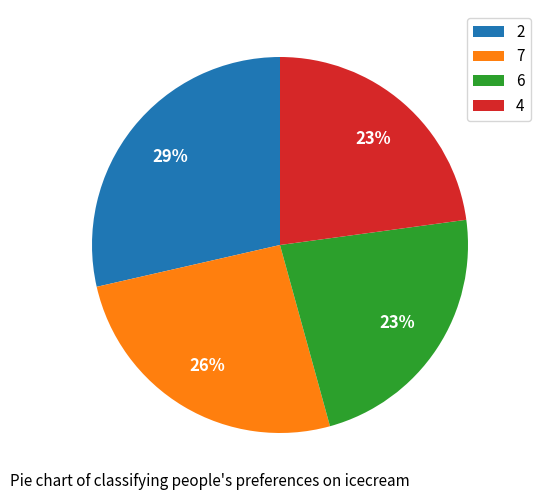

What is the largest slice in the pie chart?

2